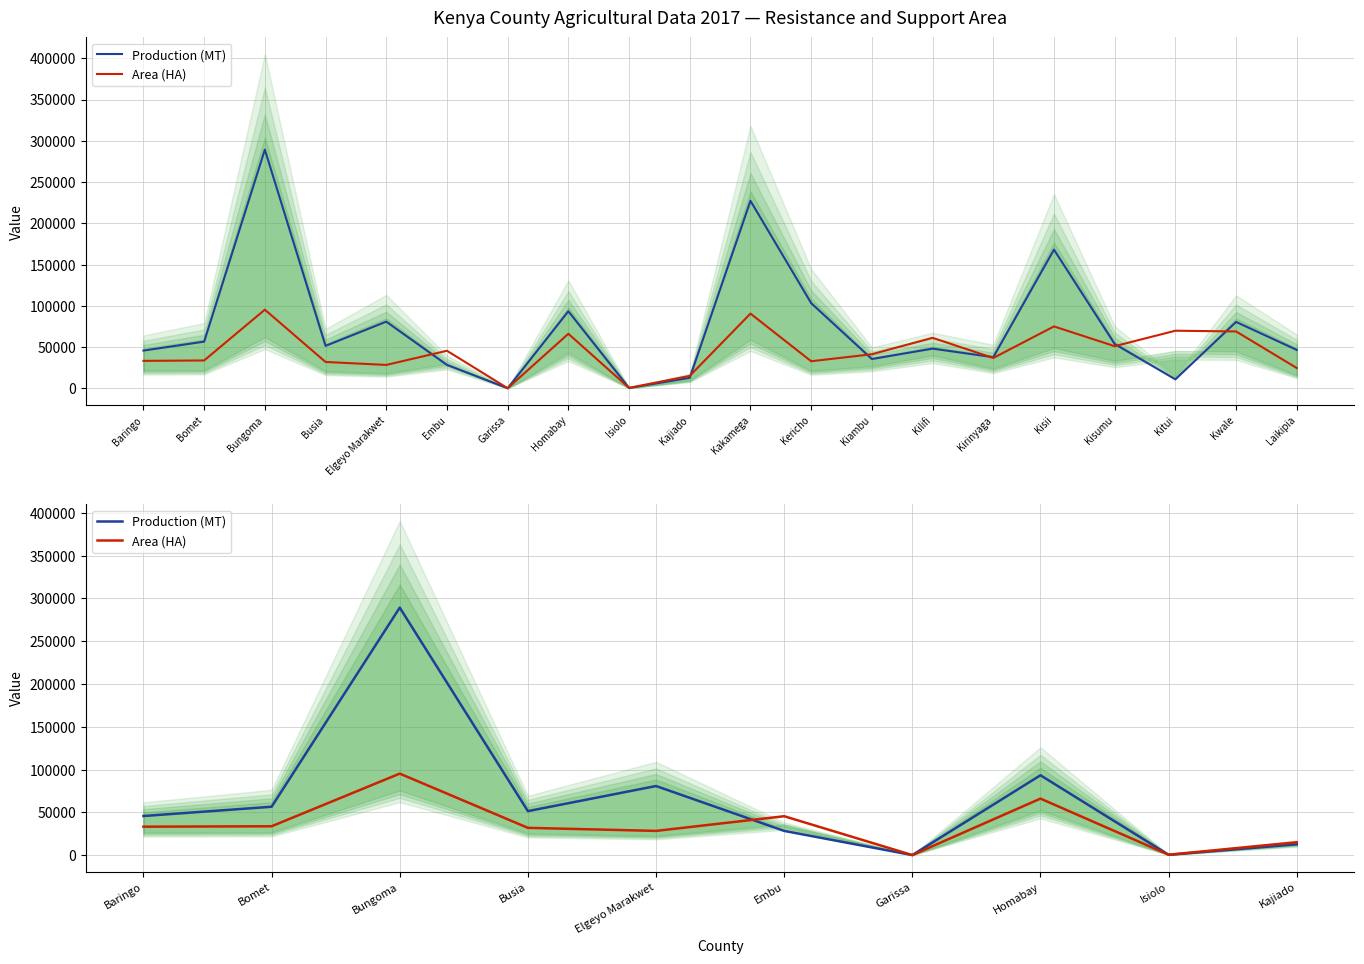

Between Busia and Homabay, which series saw the biggest shift?

Production (MT)